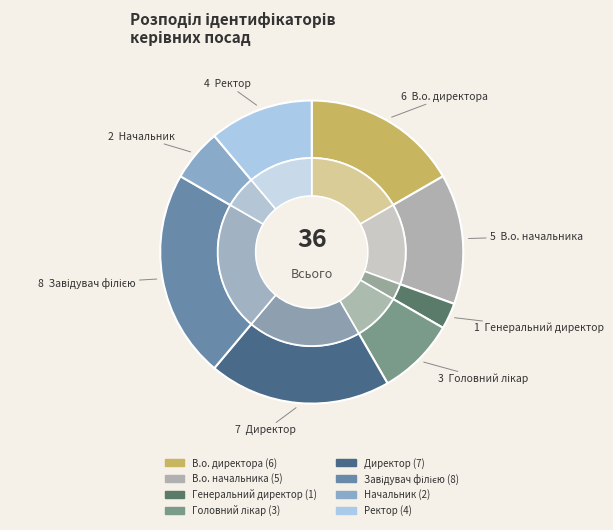

What is the total percentage of Завідувач філією and Начальник?

27.8%